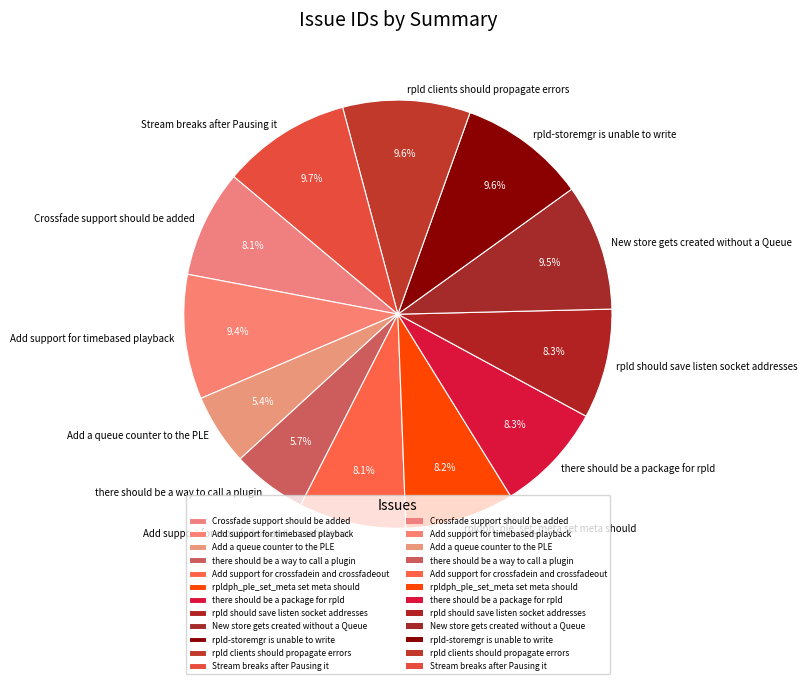

What percentage is the rpld should save listen socket addresses slice, to the nearest percent?

8%